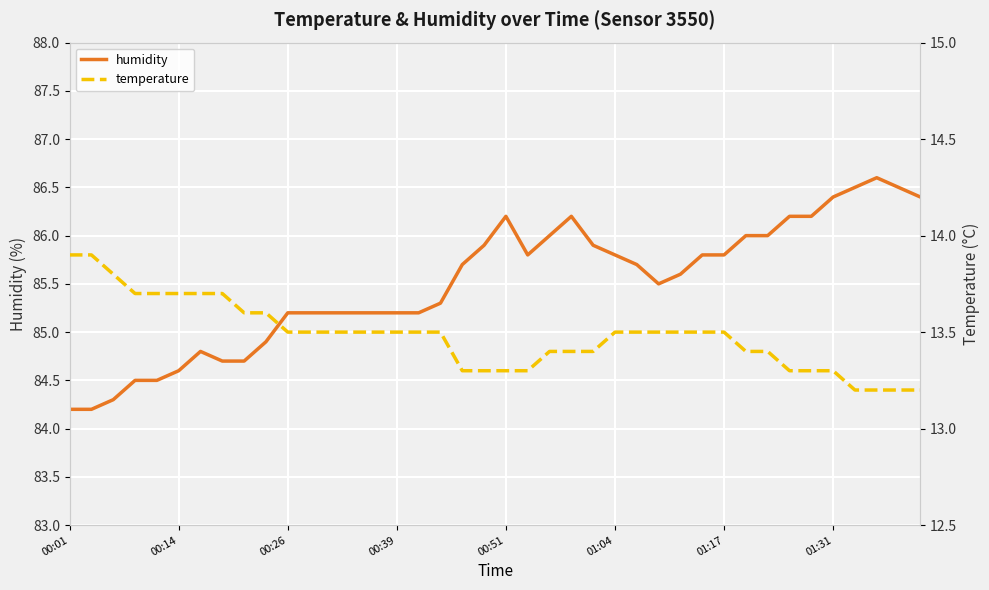

Where does the humidity series first go above 85?

00:26